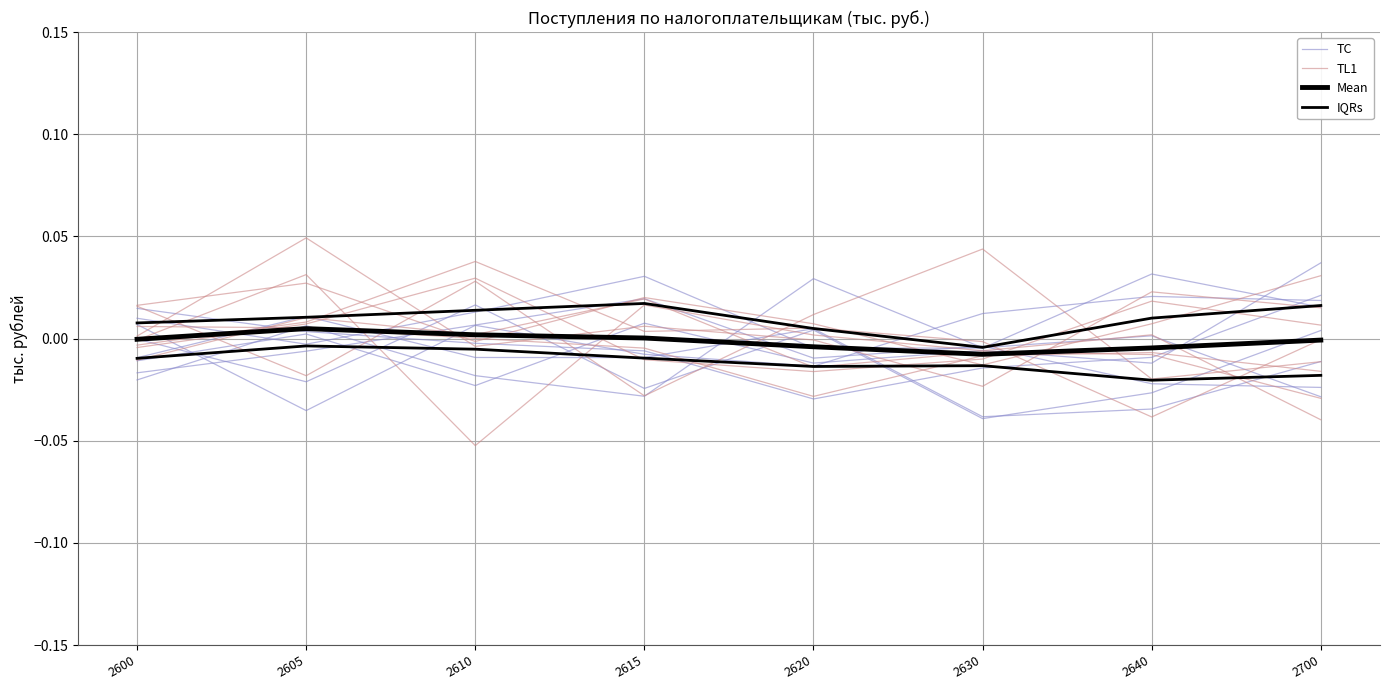

What are all the series names shown in the legend?

TC, TL1, Mean, IQRs